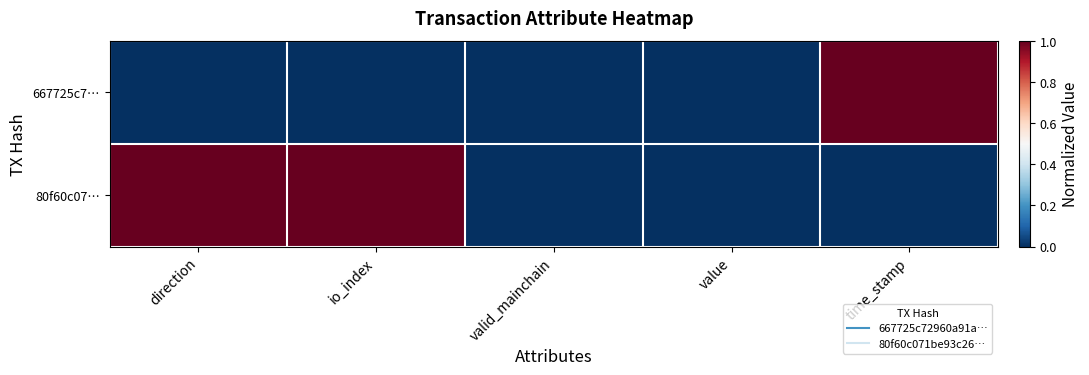

At which category is the sum across all series the highest?

direction